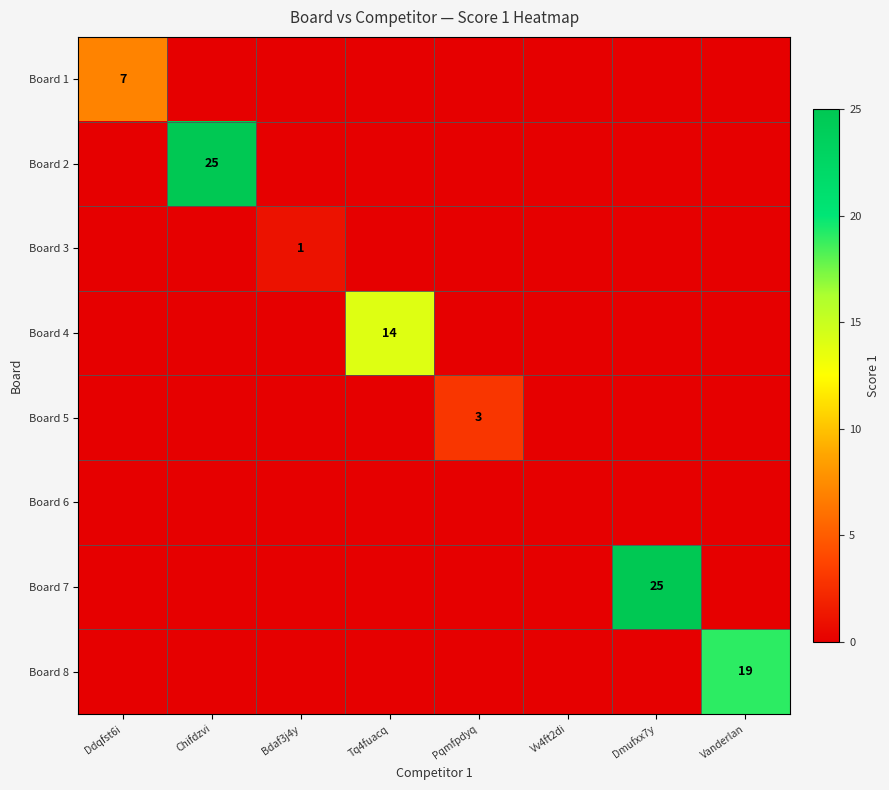

Is it true that Board 4 equals 9 at Bdaf3j4y?

False